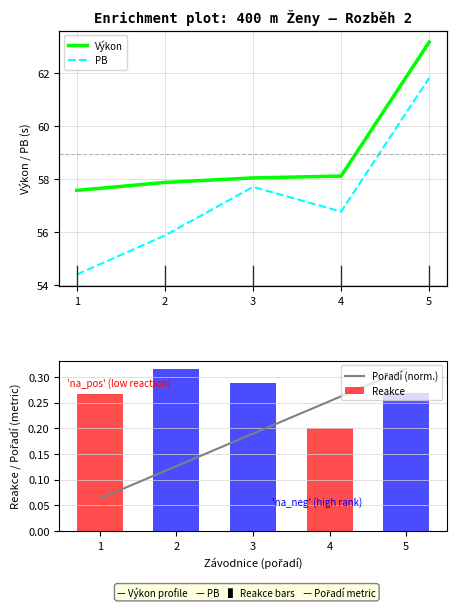

What are all the series names shown in the legend?

Výkon, PB, Pořadí (norm.), Reakce